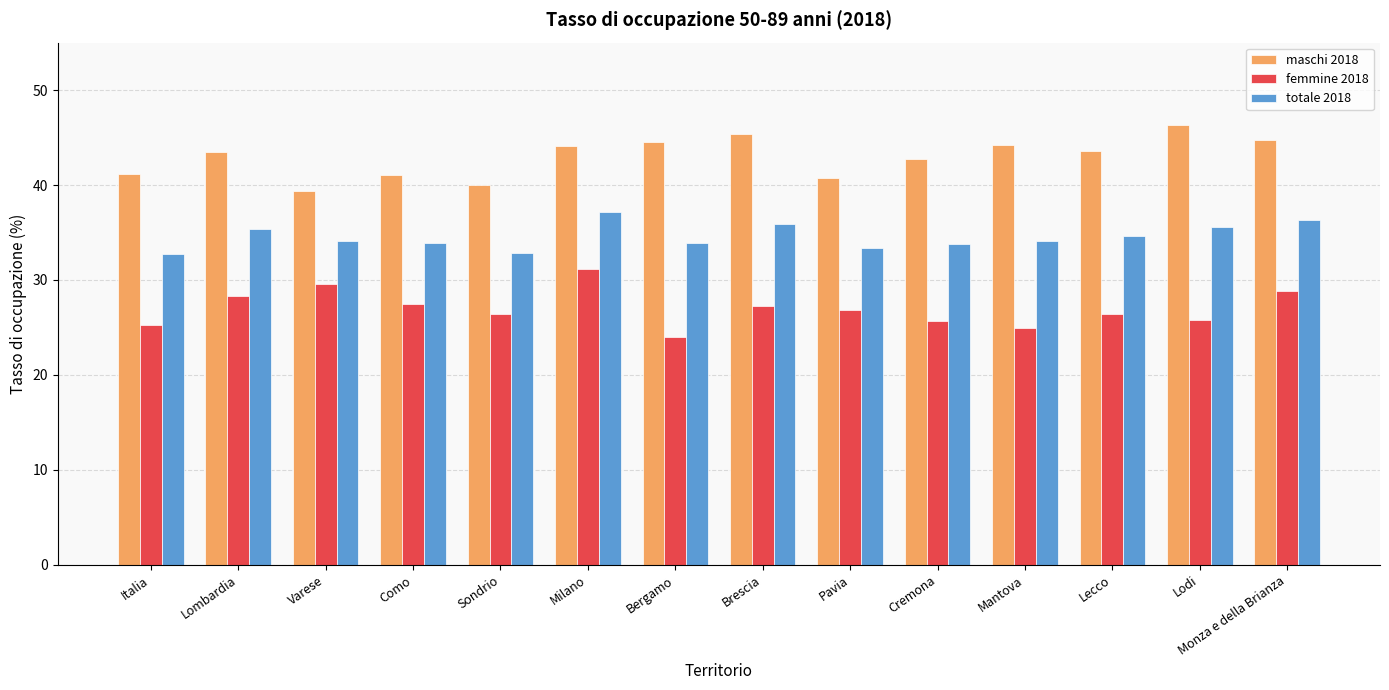

At which label does totale 2018 reach its peak?

Milano